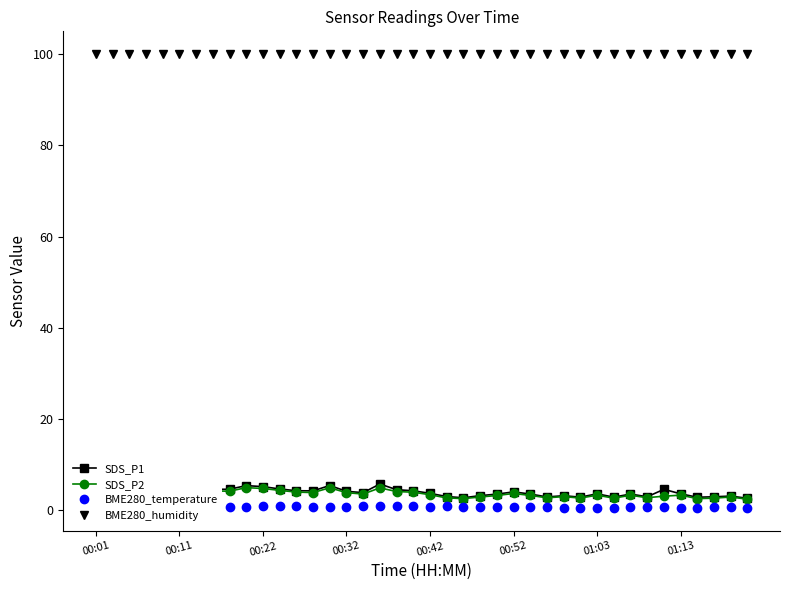

What is the minimum value for SDS_P2?

2.5